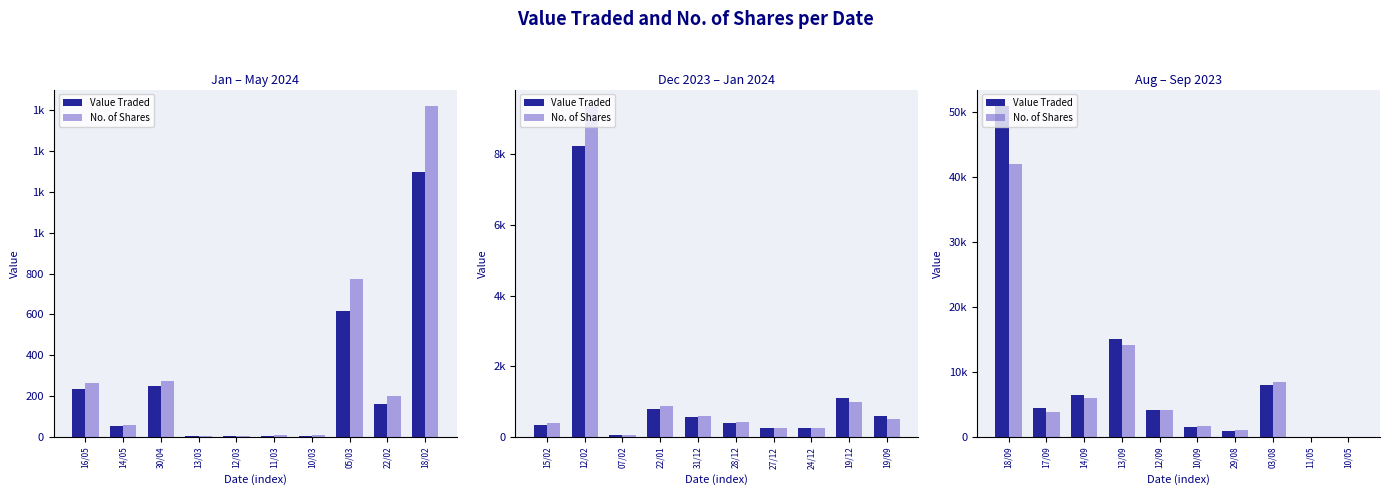

Rank the series by their maximum value, from highest to lowest.

Value Traded, No. of Shares